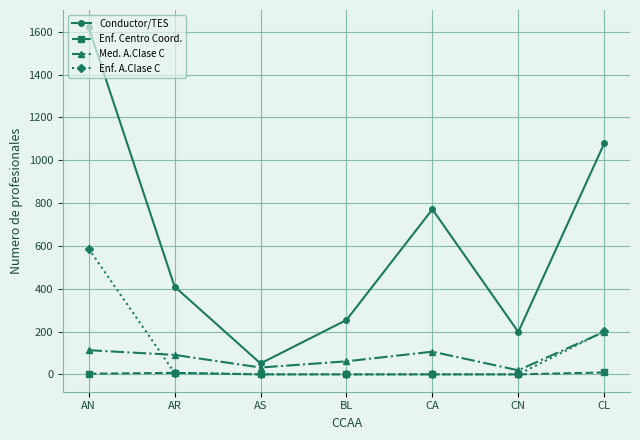

True or false: Conductor/TES and Enf. A.Clase C cross at least once.

False